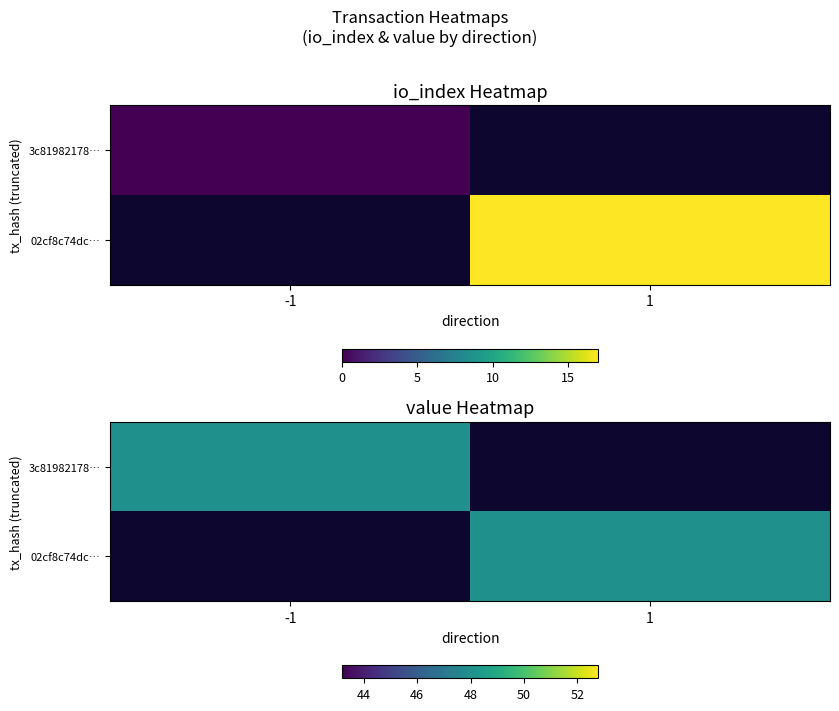

Rank the series at direction from lowest to highest value.

3c81982178d58484ff6691c86f10f0f68135965, 02cf8c74dcdc845801d7f214e547716b0245f49